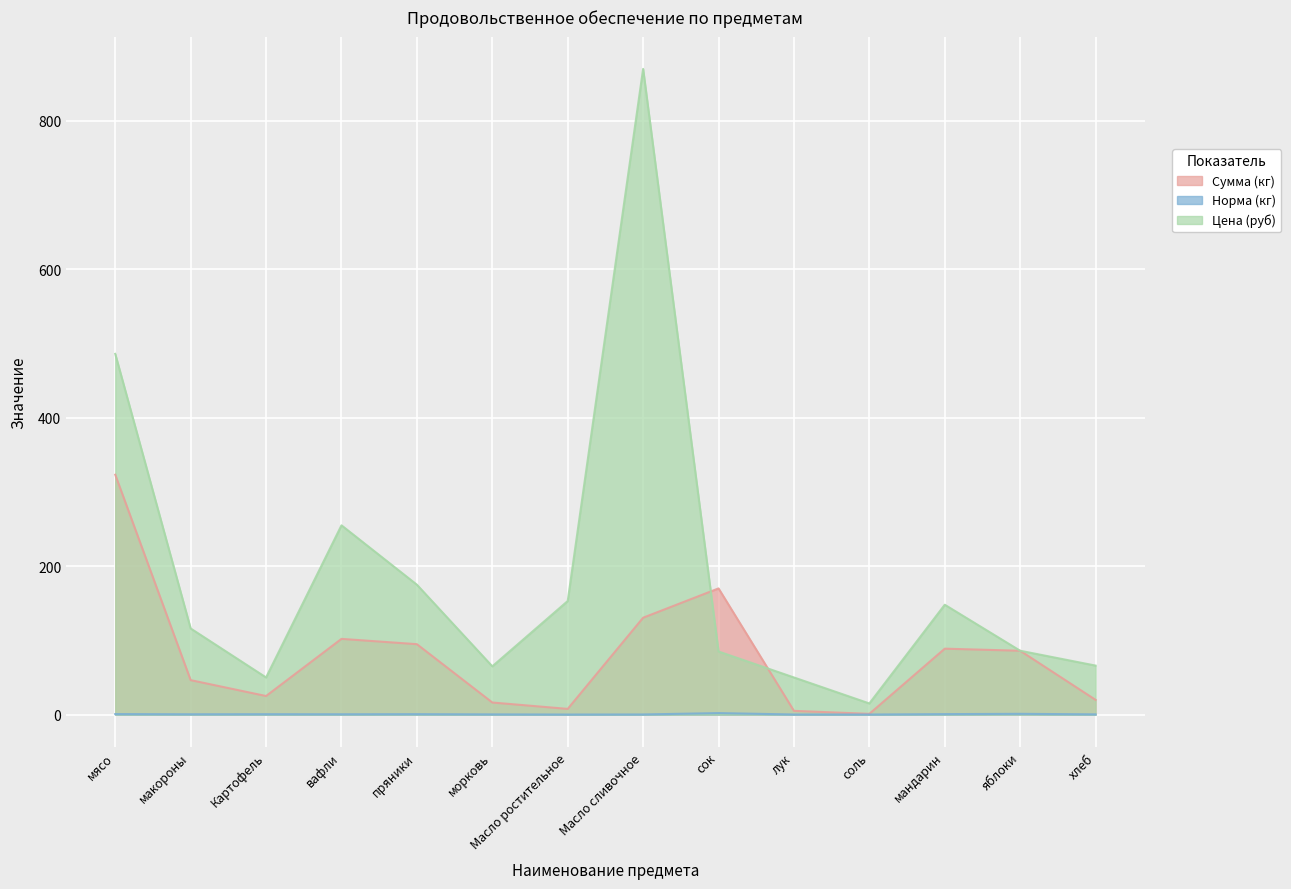

What is the total value across all series at Масло сливочное?

1000.6